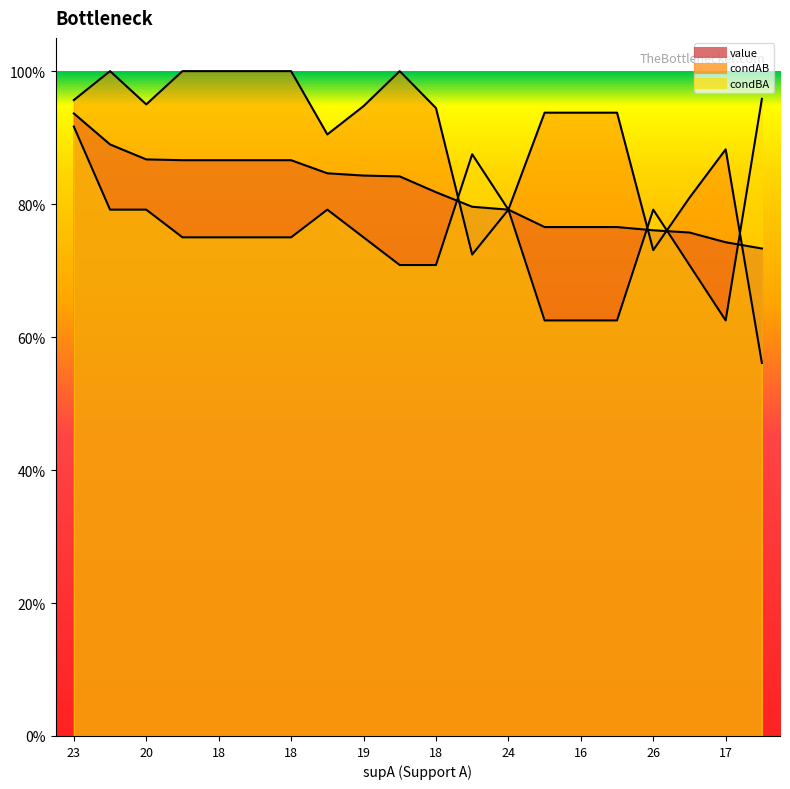

At which category is the sum across all series the highest?

23